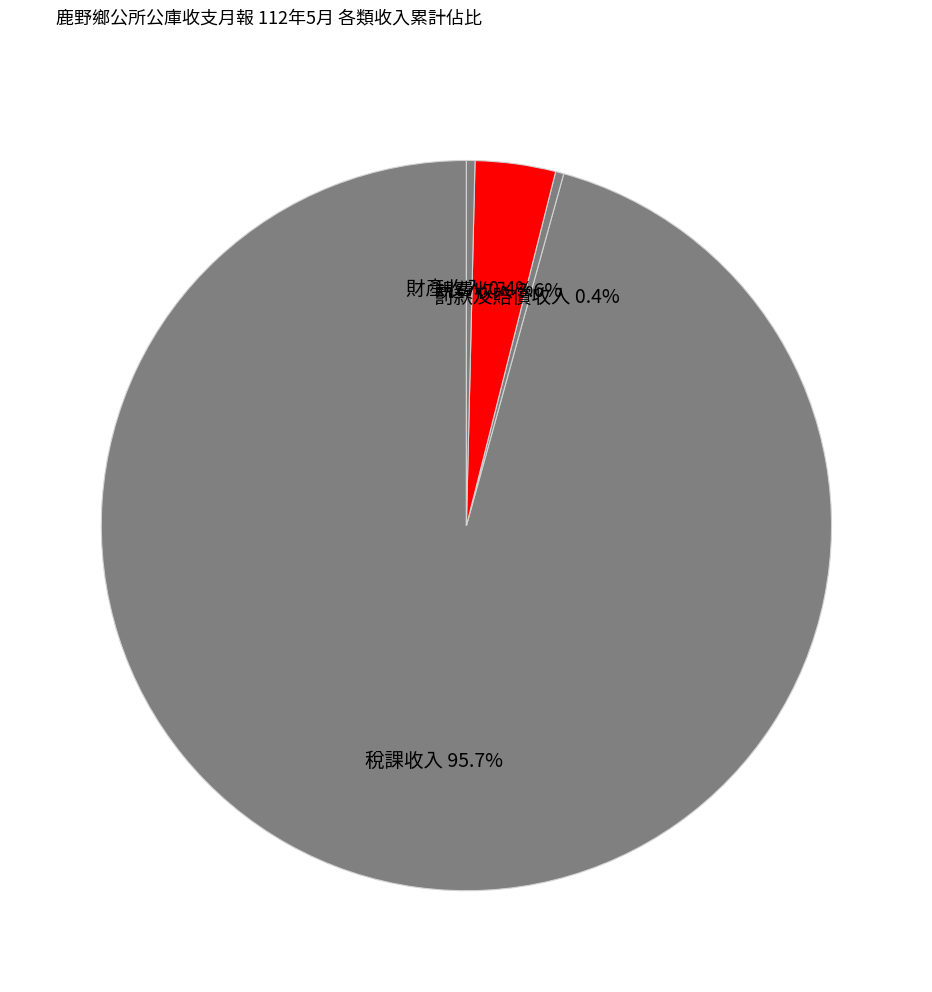

Does any single category account for the majority?

Yes